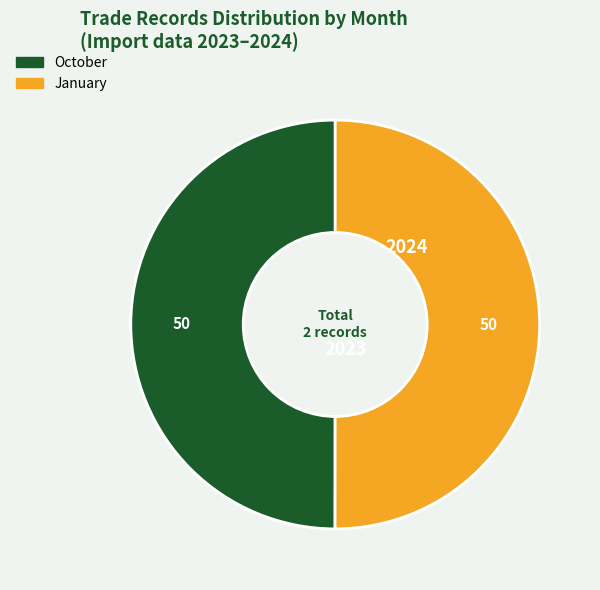

Do October and January together represent more than half of the pie?

Yes